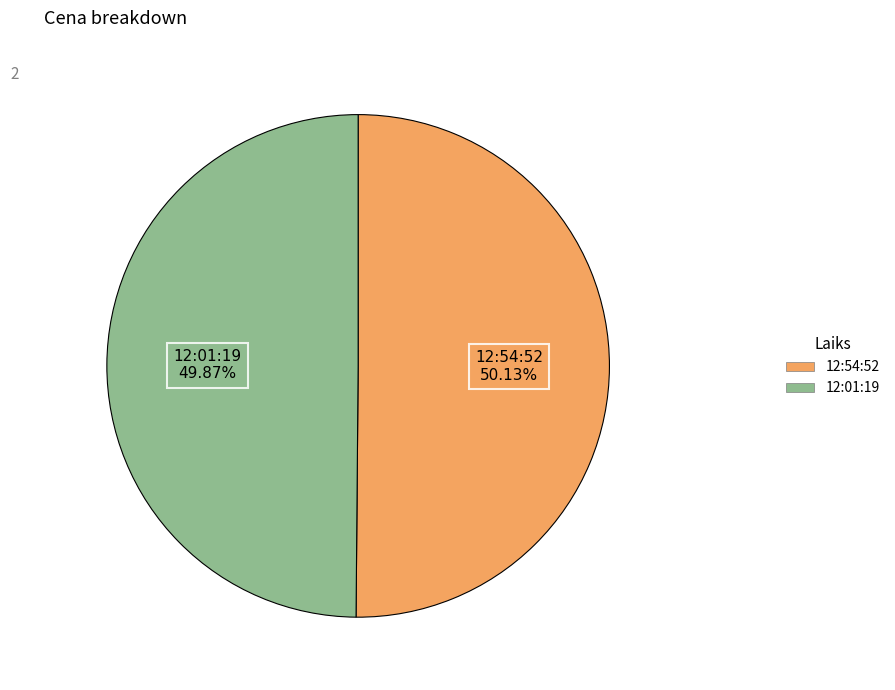

Combined, do 12:54:52 and 12:01:19 account for over 50%?

Yes